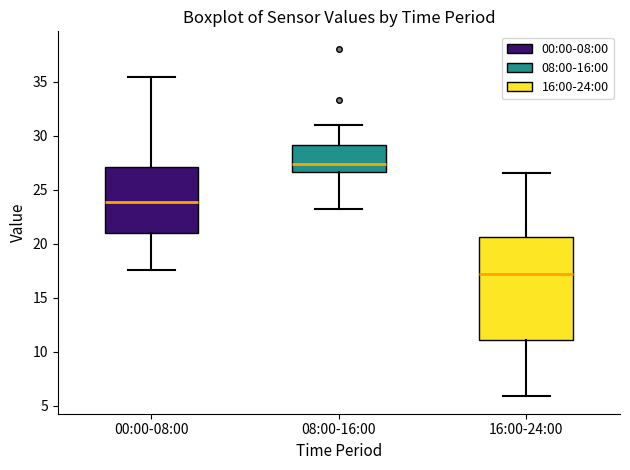

Reading left to right, transcribe this box plot: for each box, give where its median line is, the range the box spans, and where its two whiskers end, as read against the y-axis. The values are not printed on the chart, so give them approximately, as read against the axis.

00:00-08:00: median 24.0, box 21.0 to 27.0, whiskers 17.5 to 35.5
08:00-16:00: median 27.5, box 26.5 to 29.0, whiskers 23.0 to 31.0
16:00-24:00: median 17.0, box 11.0 to 20.5, whiskers 6.0 to 26.5